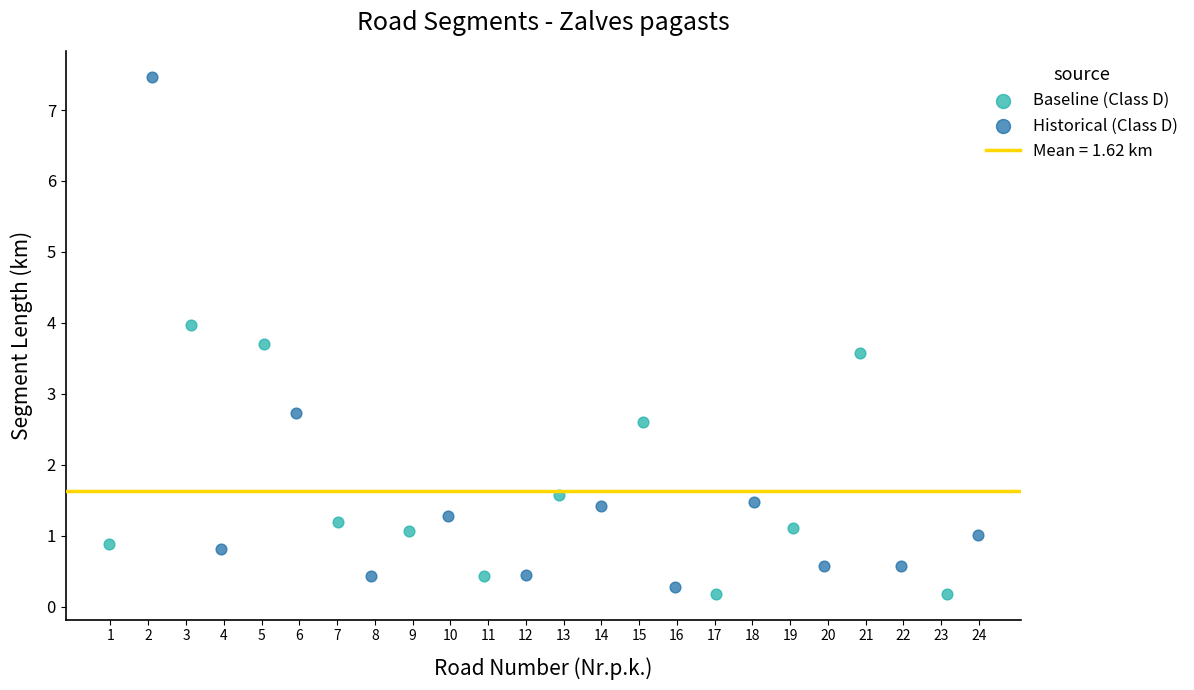

Which series reaches the maximum Y coordinate?

Historical (Class D)